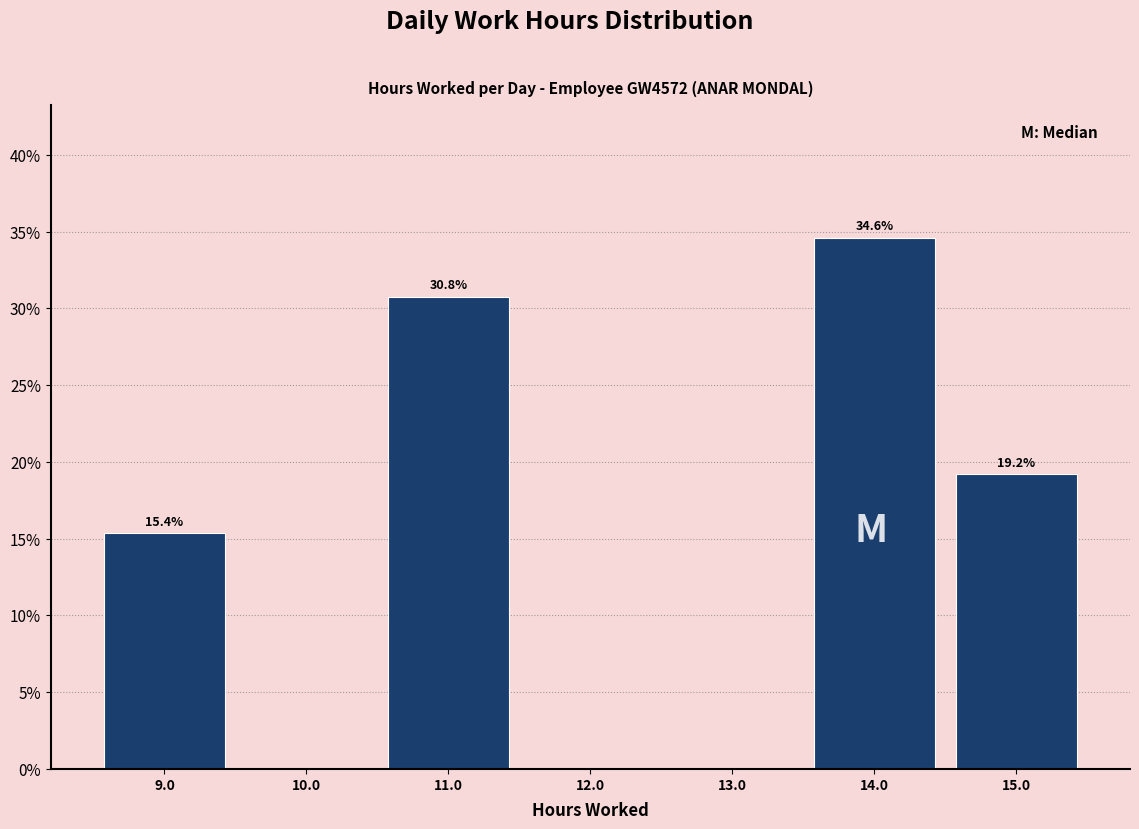

Over which range of the x-axis is the bar tallest?

13.5 to 14.5